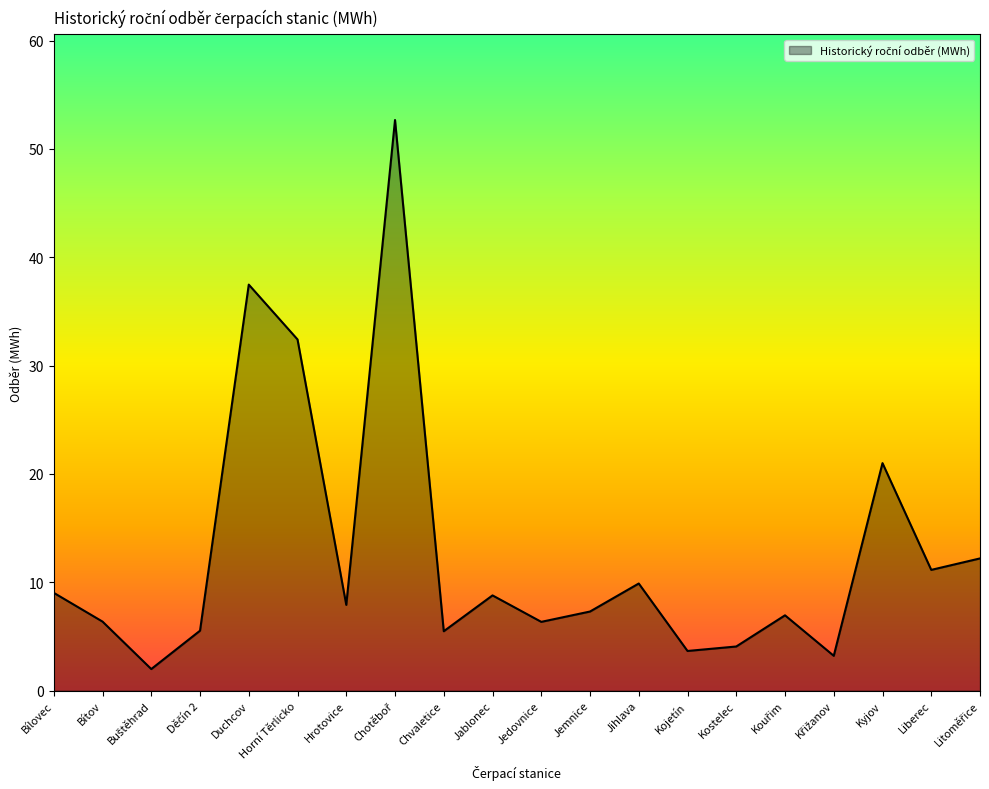

What position from the right is Jihlava?

8